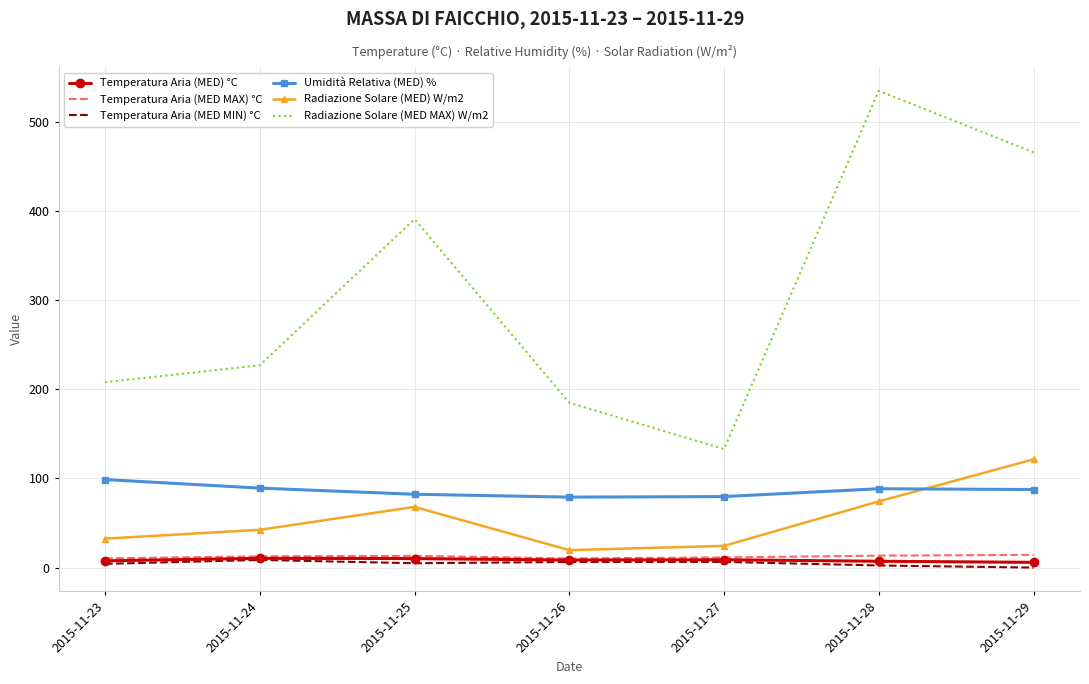

Which series has the largest range (max minus min)?

Radiazione Solare (MED MAX) W/m2